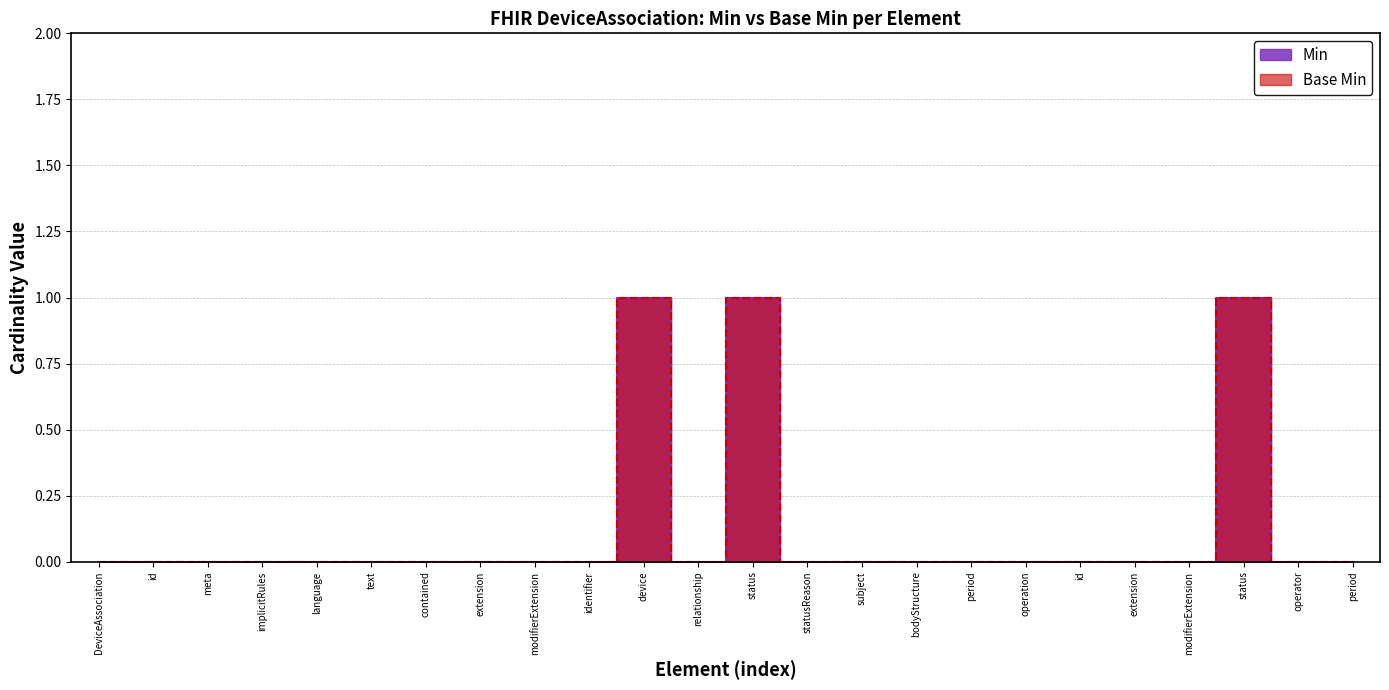

Which series changed the most between text and period?

Min